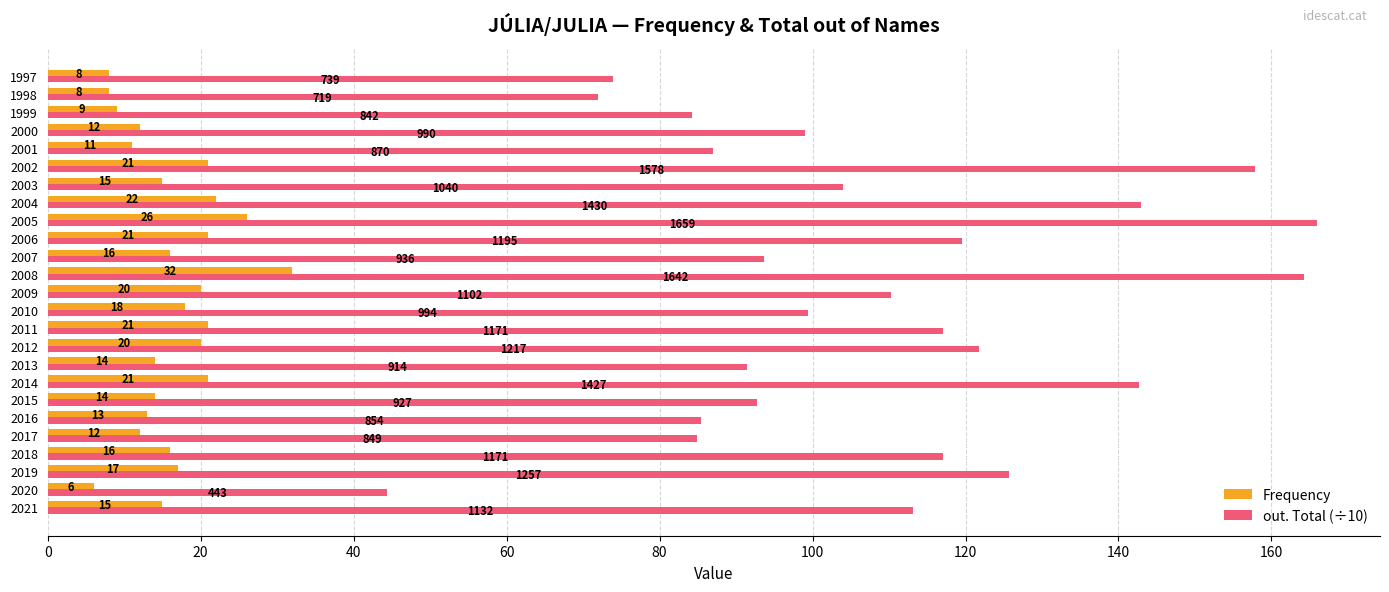

How many categories are shown in the chart?

25